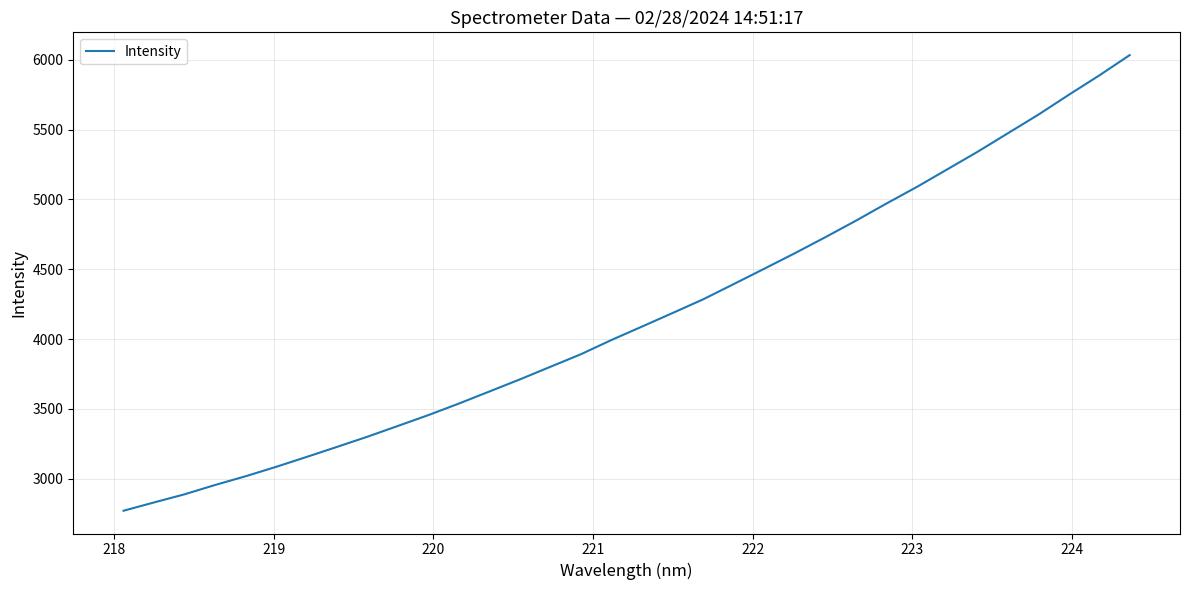

What is the difference between the maximum and minimum values?

3261.9